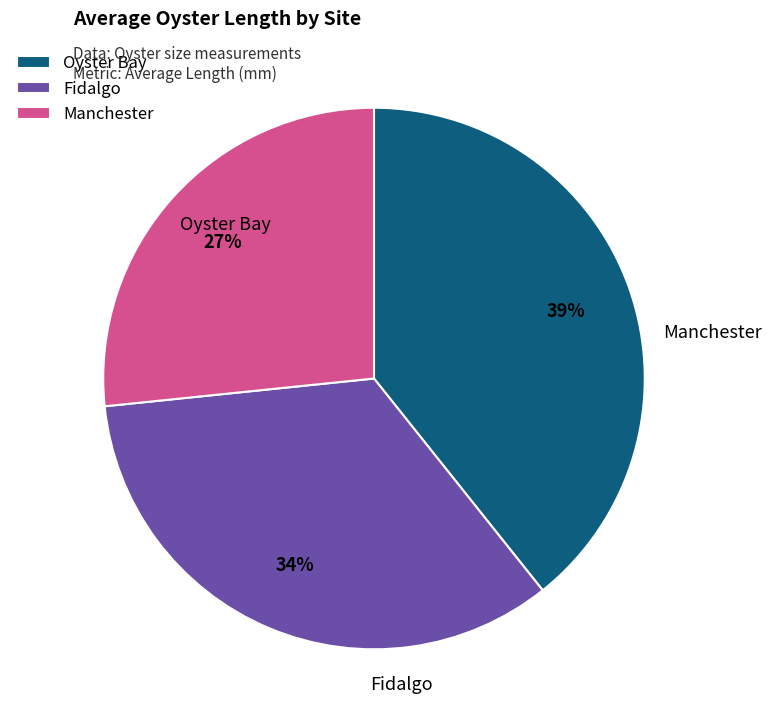

To the nearest percent, what percentage of the pie is Oyster Bay?

39%